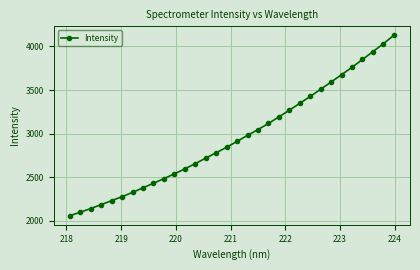

What is the value of the 14th point from the left?

2717.8